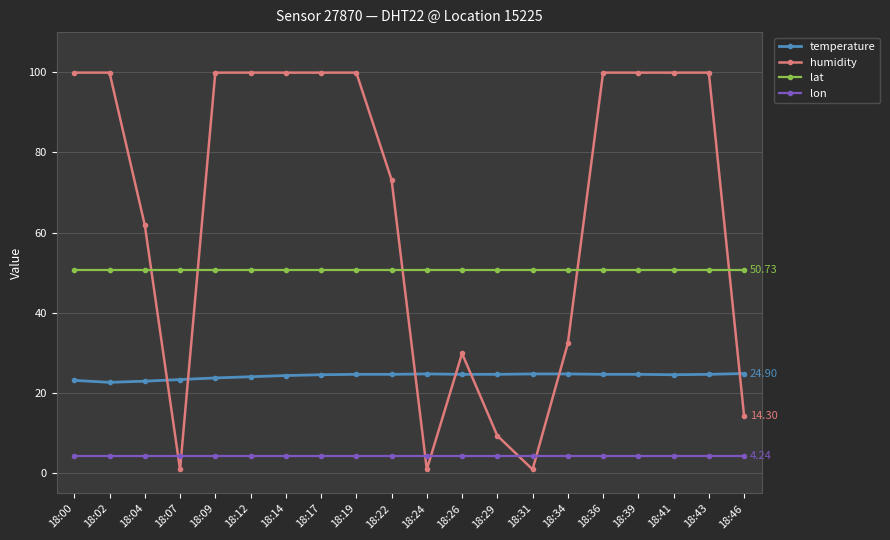

Rank the series by their maximum value, from lowest to highest.

lon, temperature, lat, humidity